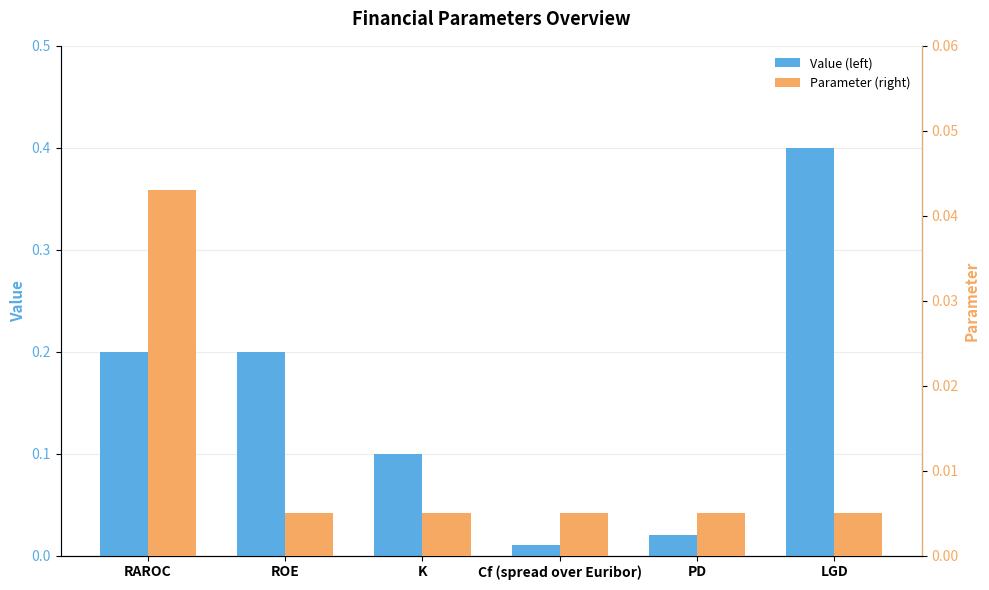

What are all the series names shown in the legend?

Value (left), Parameter (right)